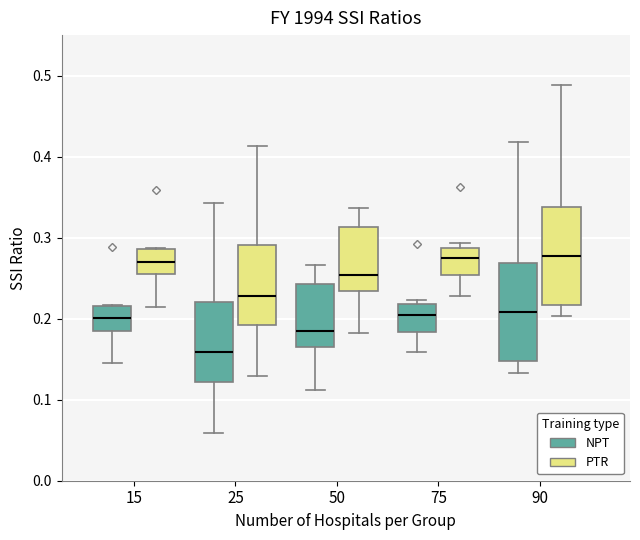

Reading left to right, transcribe this box plot: for each box, give where its median line is, the range the box spans, and where its two whiskers end, as read against the y-axis. The values are not printed on the chart, so give them approximately, as read against the axis.

15 (NPT): median 0.20, box 0.18 to 0.22, whiskers 0.14 to 0.22
15 (PTR): median 0.27, box 0.25 to 0.29, whiskers 0.21 to 0.29
25 (NPT): median 0.16, box 0.12 to 0.22, whiskers 0.06 to 0.34
25 (PTR): median 0.23, box 0.19 to 0.29, whiskers 0.13 to 0.41
50 (NPT): median 0.18, box 0.16 to 0.24, whiskers 0.11 to 0.27
50 (PTR): median 0.25, box 0.23 to 0.31, whiskers 0.18 to 0.34
75 (NPT): median 0.21, box 0.18 to 0.22, whiskers 0.16 to 0.22 (just above the box's upper edge)
75 (PTR): median 0.28, box 0.25 to 0.29, whiskers 0.23 to 0.29 (just above the box's upper edge)
90 (NPT): median 0.21, box 0.15 to 0.27, whiskers 0.13 to 0.42
90 (PTR): median 0.28, box 0.22 to 0.34, whiskers 0.20 to 0.49